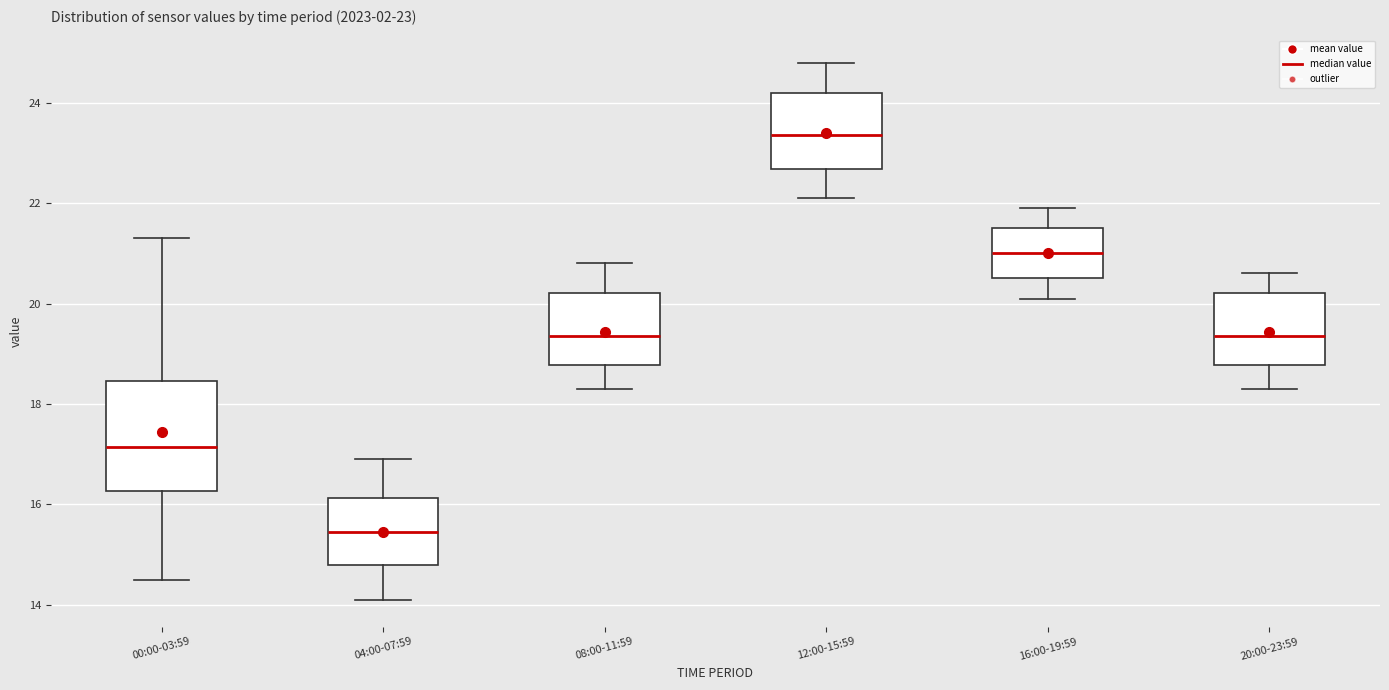

Which box is the tallest, from its lower edge to its upper edge?

00:00-03:59